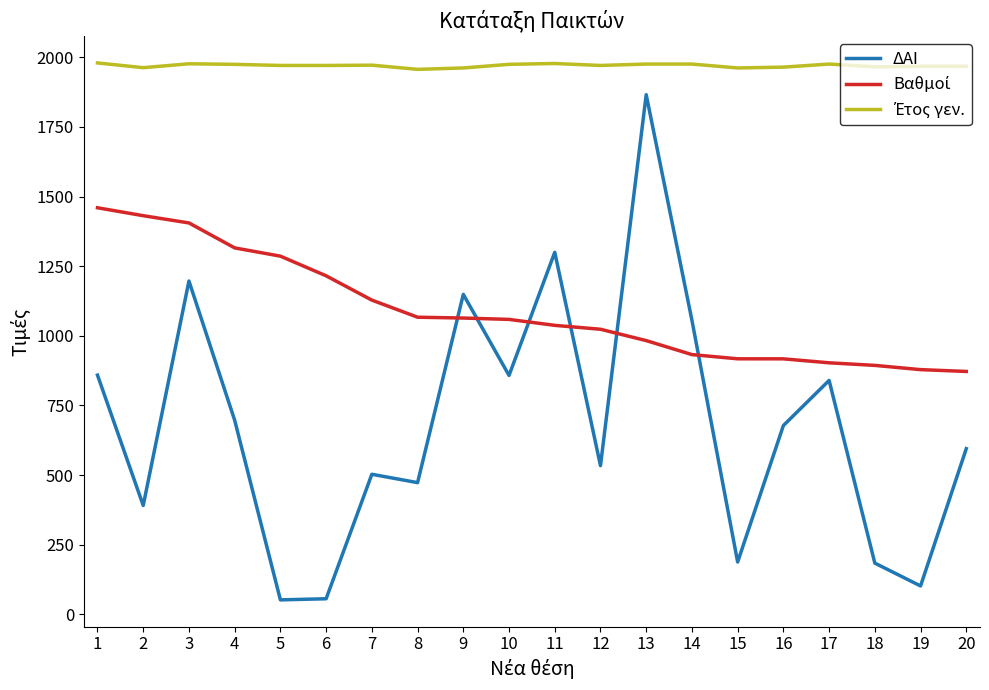

What is the total value across all series at 13?

4825.0